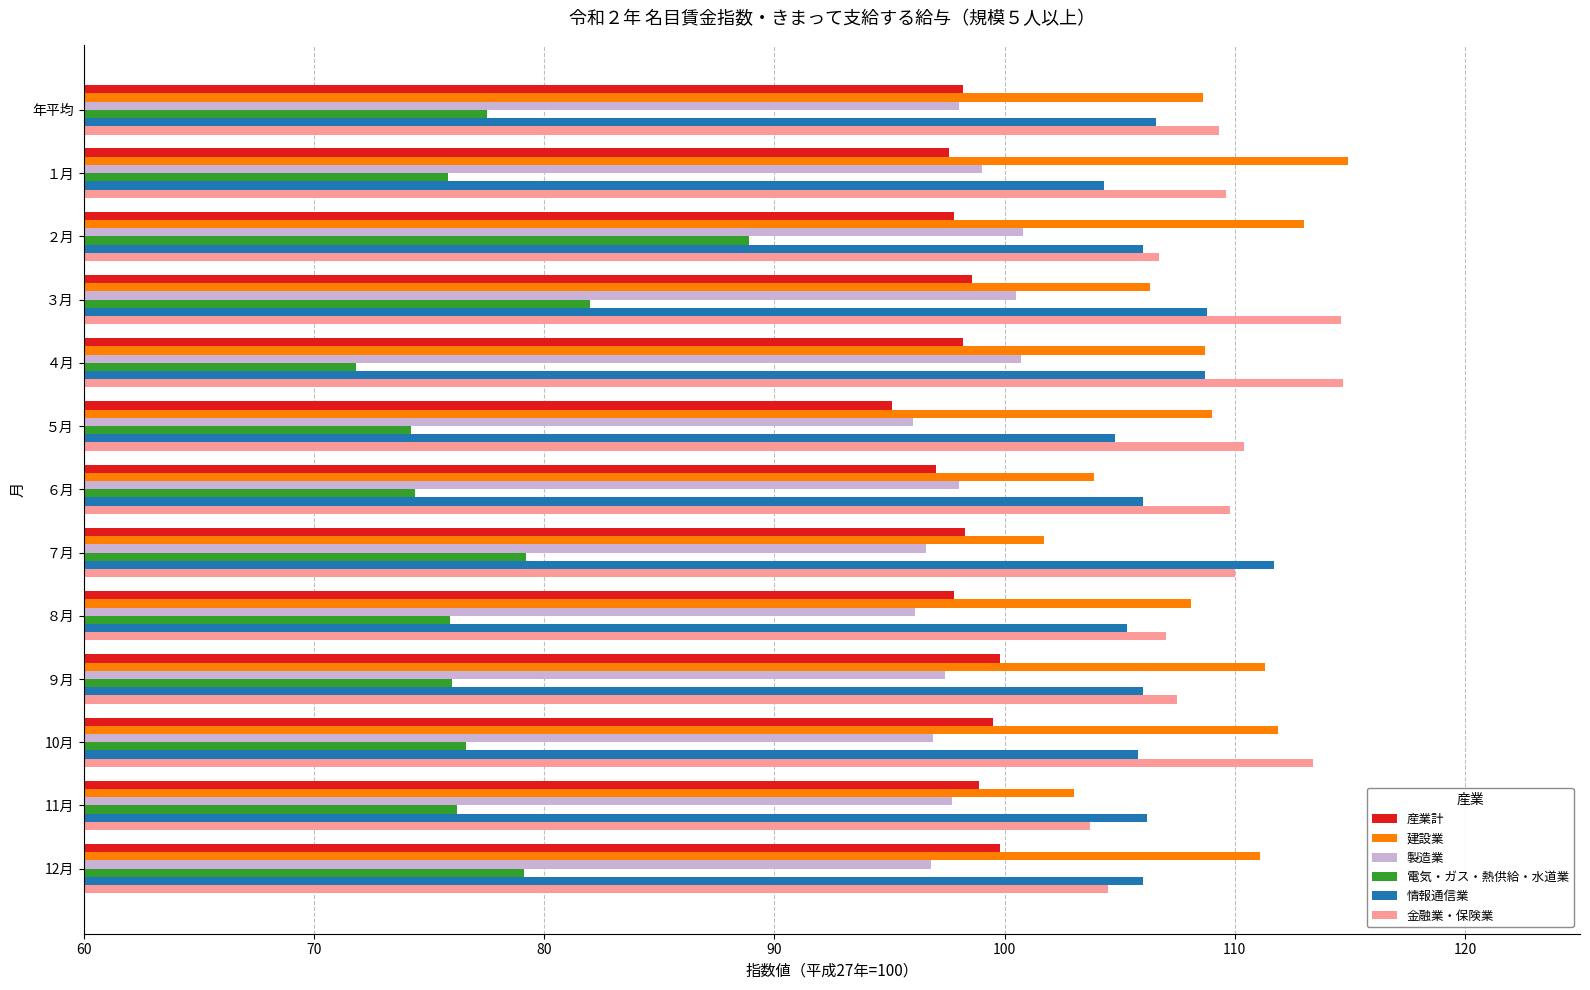

At how many categories does at least one series exceed 101?

13